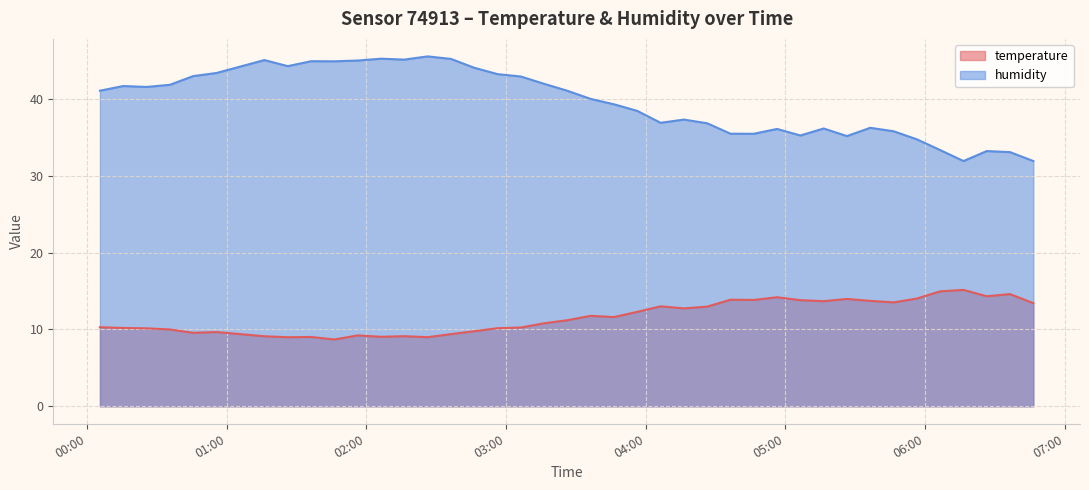

What is the maximum value for temperature?

15.2